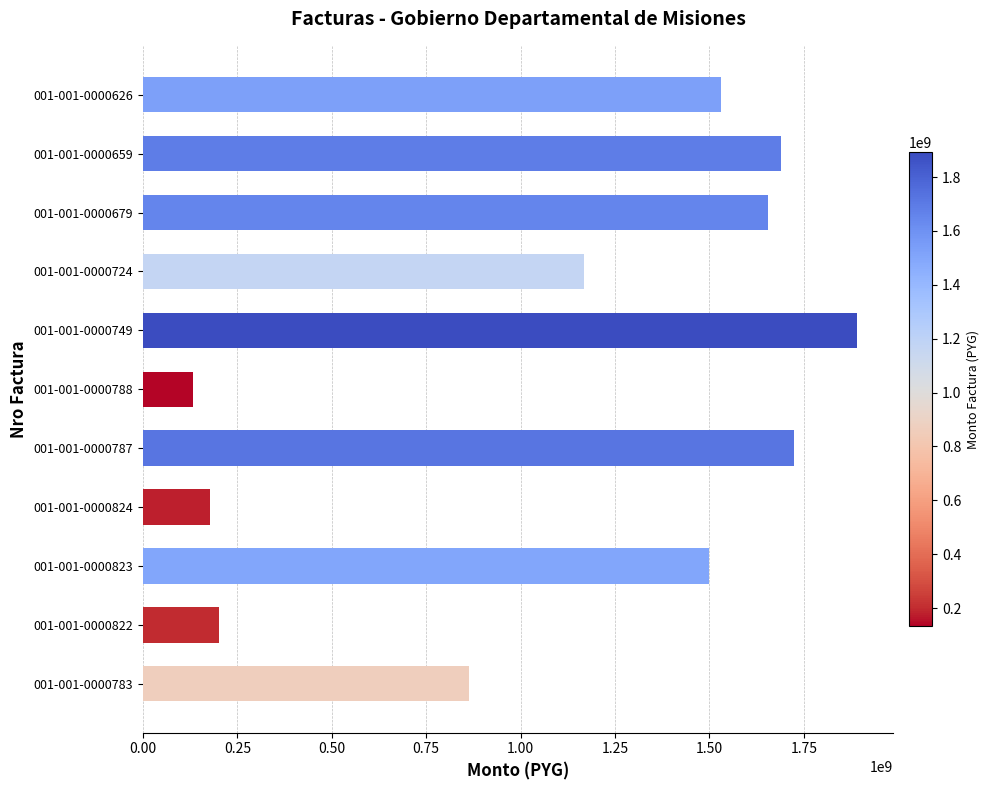

What is the change in value from 001-001-0000823 to 001-001-0000749?

+391147500